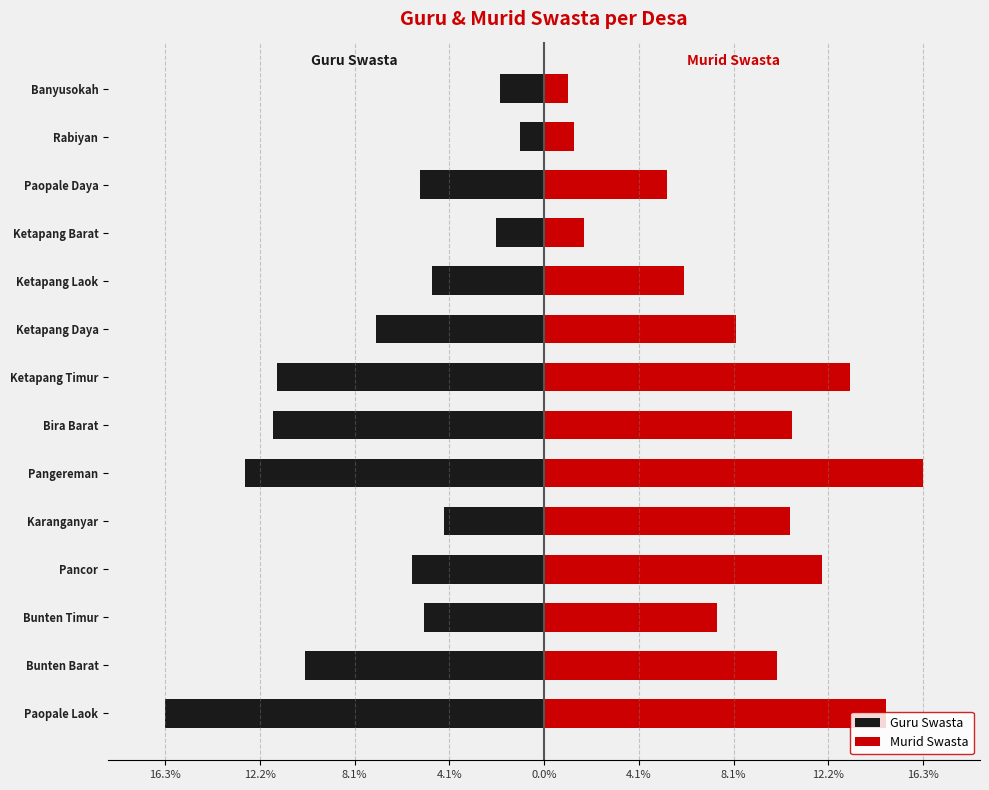

What is the difference between the maximum and second lowest values in the Murid Swasta series?

15.0